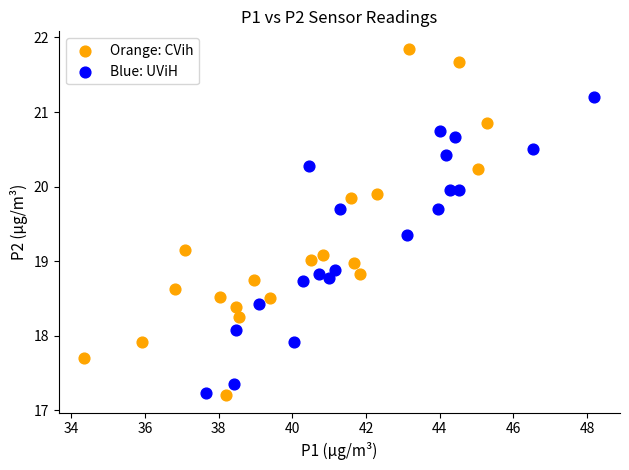

Which series reaches the maximum Y coordinate?

Orange: CVih